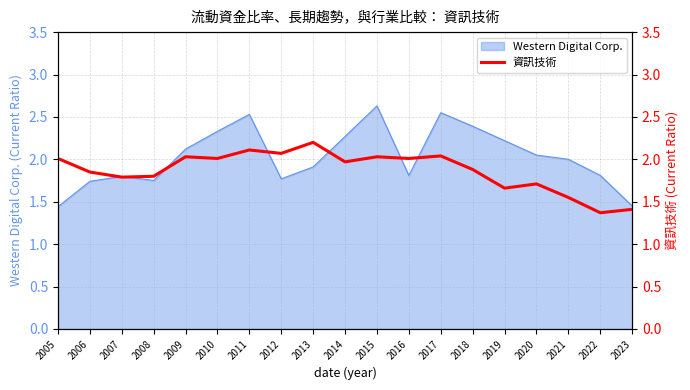

The Western Digital Corp. series shows 3.1 at 2012. True or false?

False